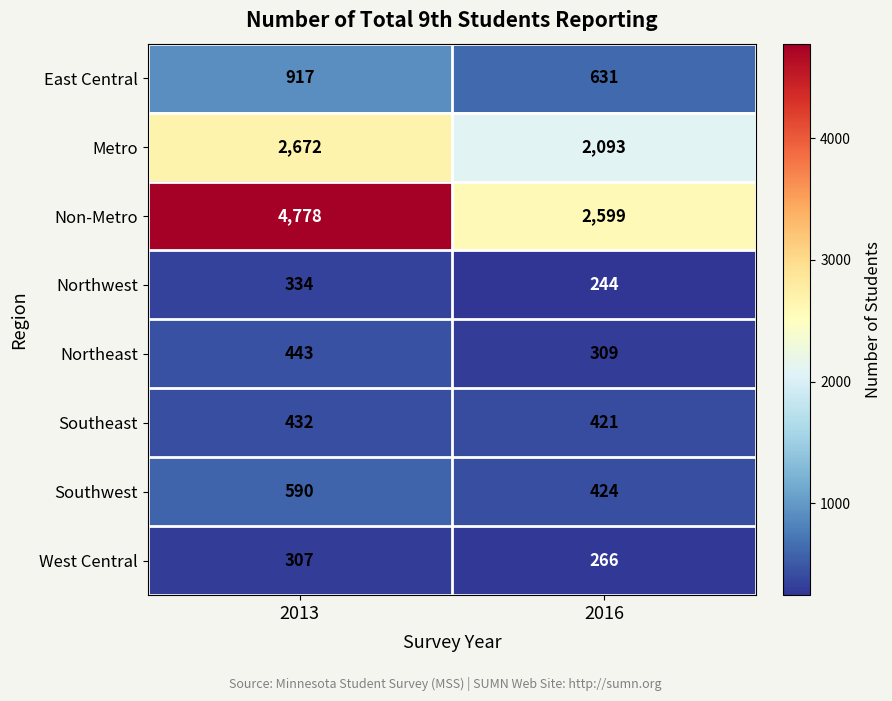

Which label corresponds to the largest value in the chart?

2013